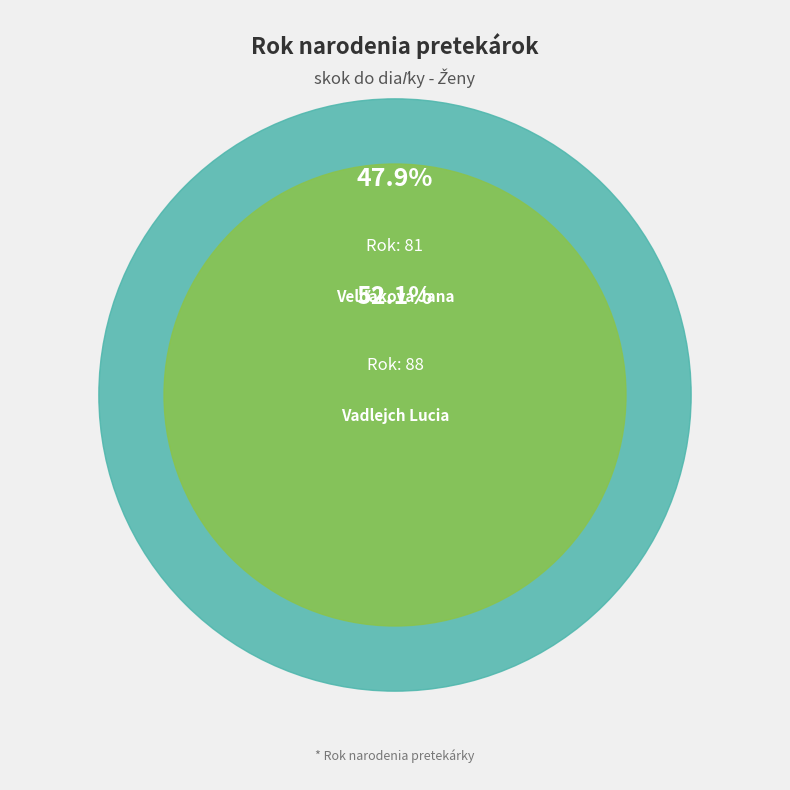

Which slice represents more than half of the pie?

Vadlejch Lucia